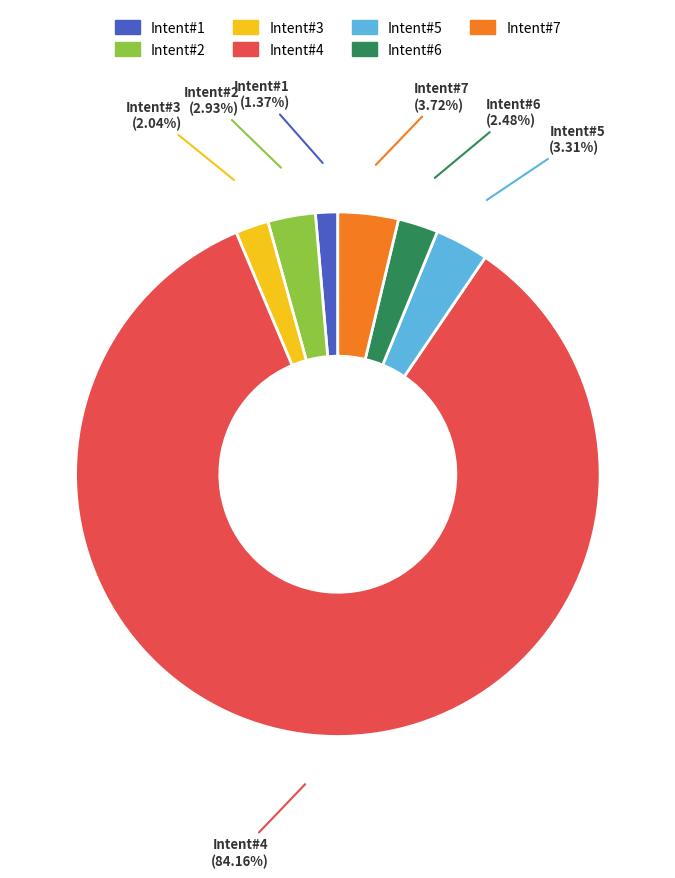

Approximately how many times larger is the value at Intent#6 compared to Intent#5?

0.7